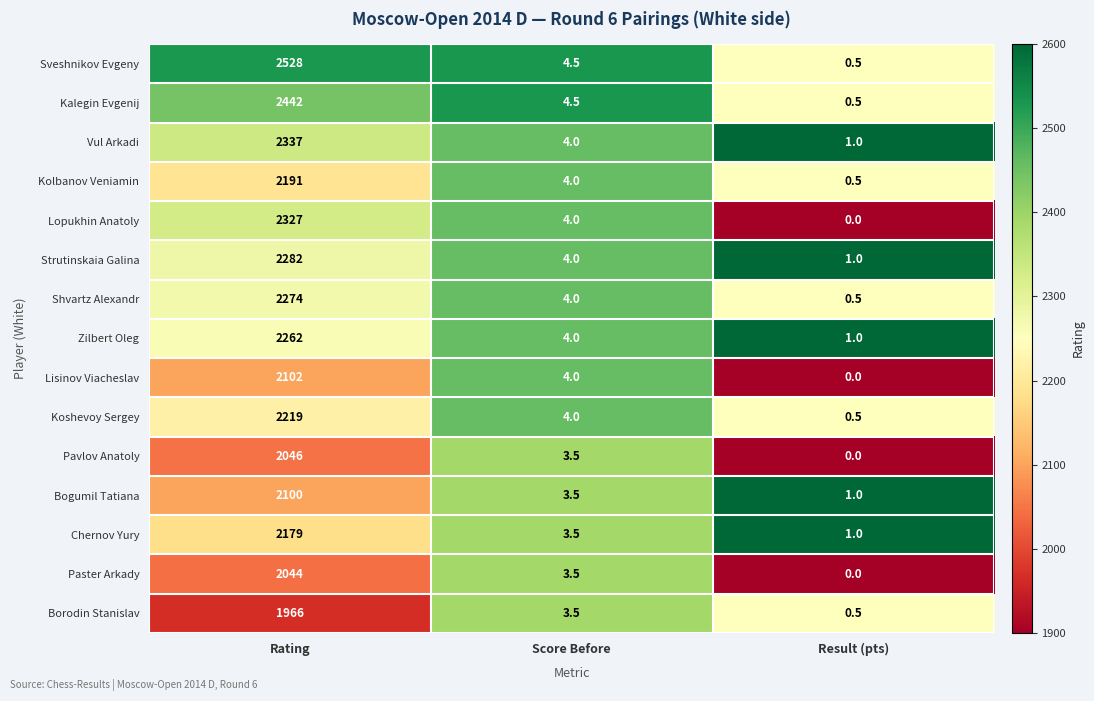

How many series are shown in this chart?

15